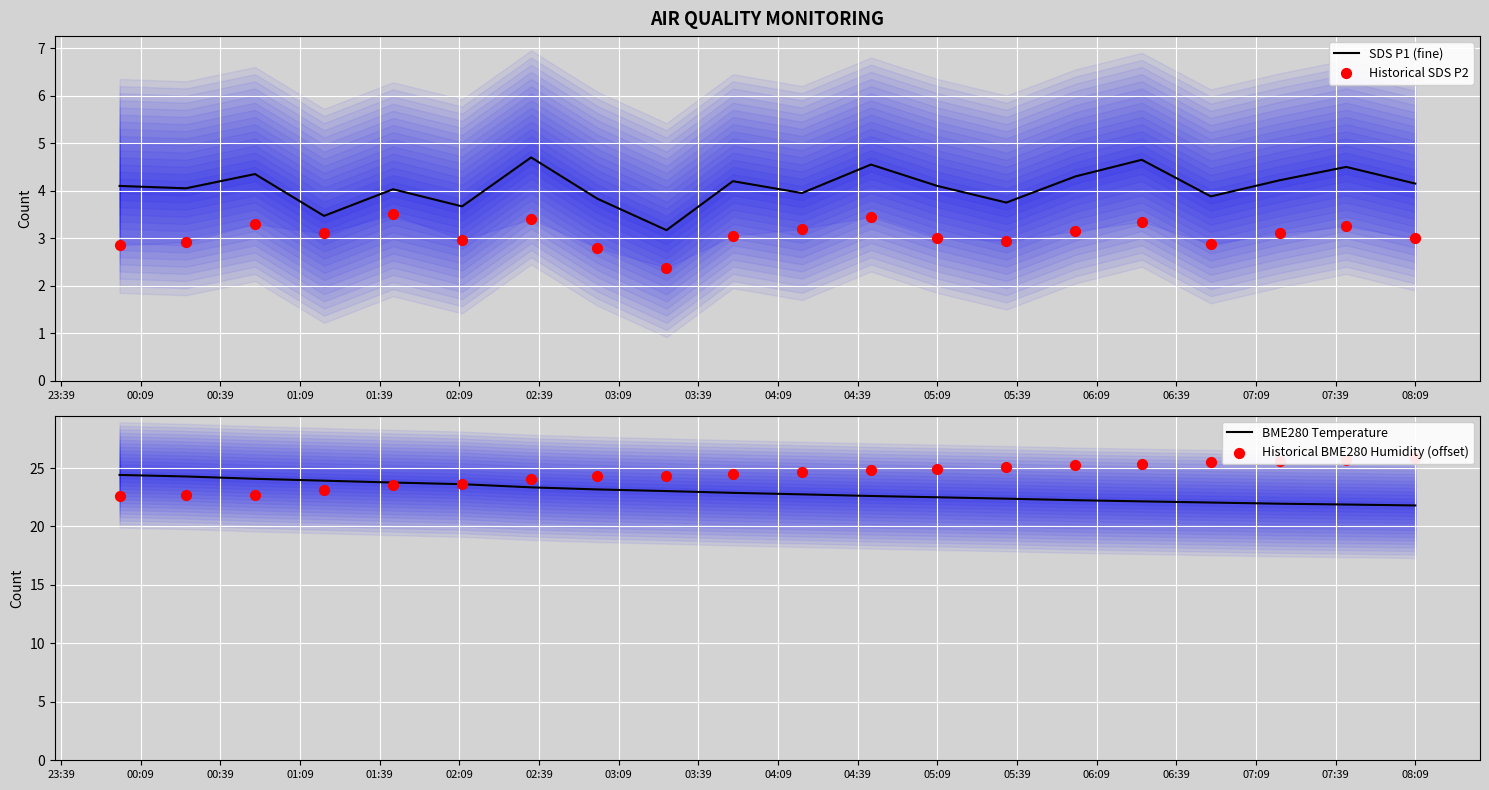

At how many categories does at least one series exceed 24?

17